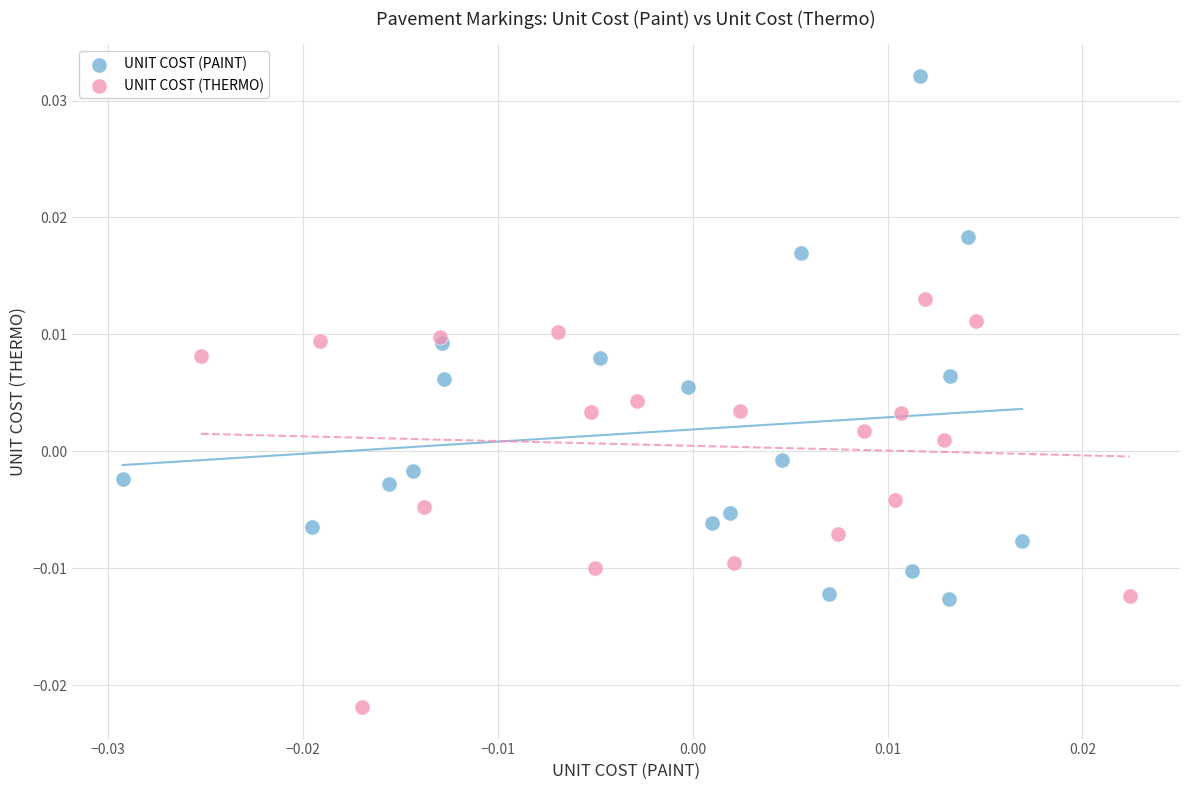

Which series has the widest spread of Y values?

UNIT COST (PAINT)